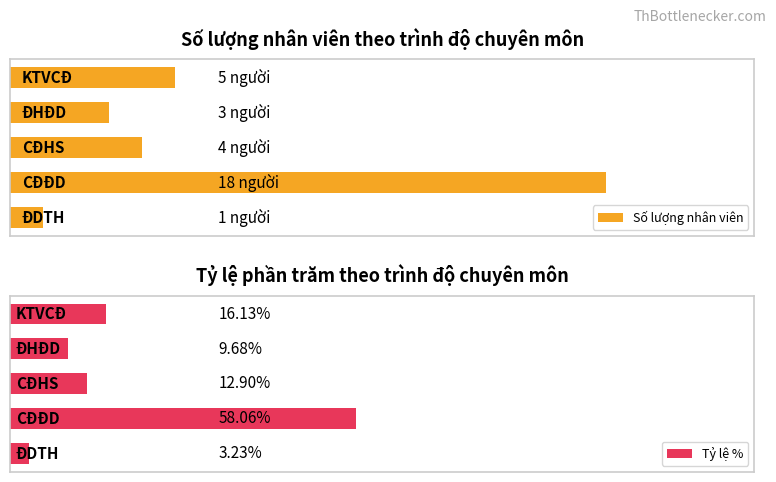

What is the value of the Tỷ lệ % bar at the 3rd from the left?

12.9